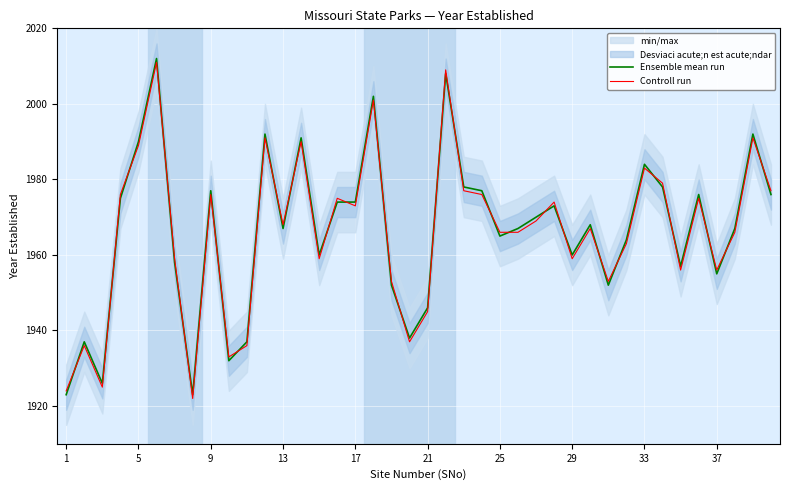

How many interior local peaks does the Controll run series have?

13